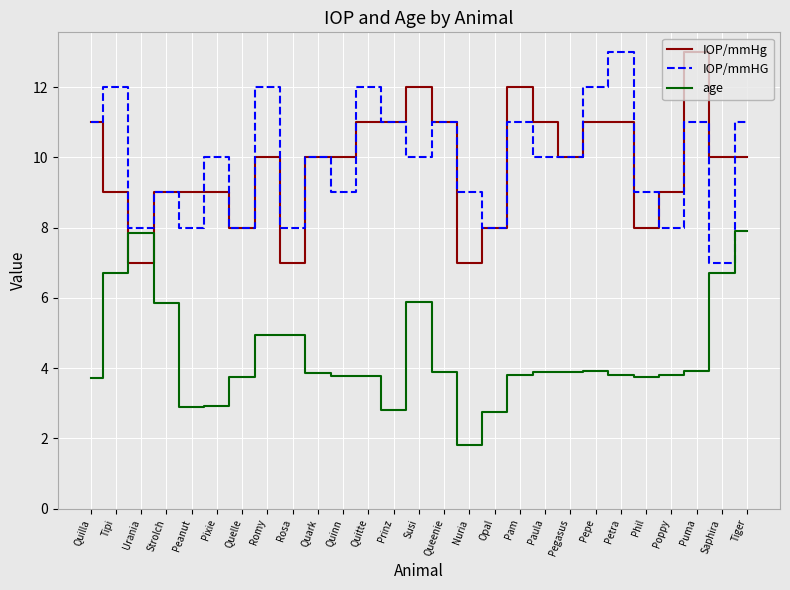

What is the spread (max minus min) of values at Quilla?

7.3